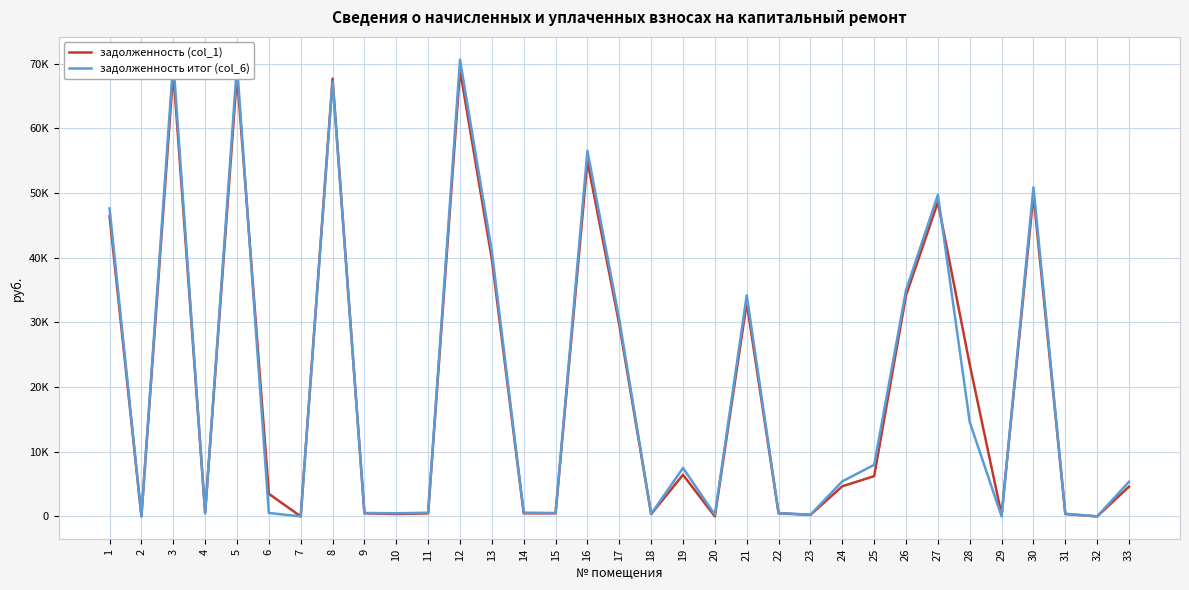

Is the value of задолженность (col_1) at 16 greater than the value of задолженность итог (col_6) at 1?

Yes